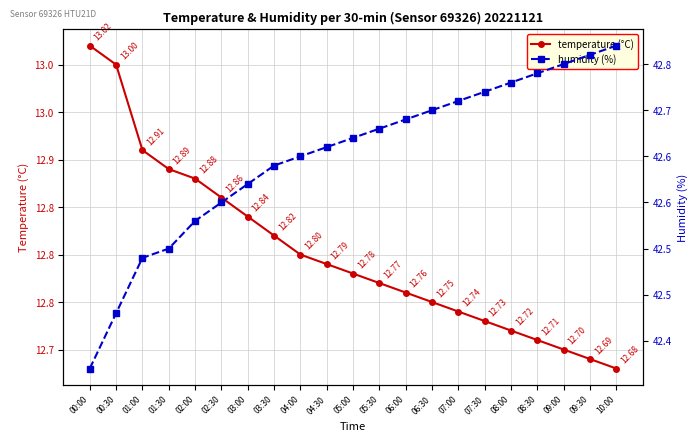

Which category has the lowest value in the humidity (%) series?

00:00